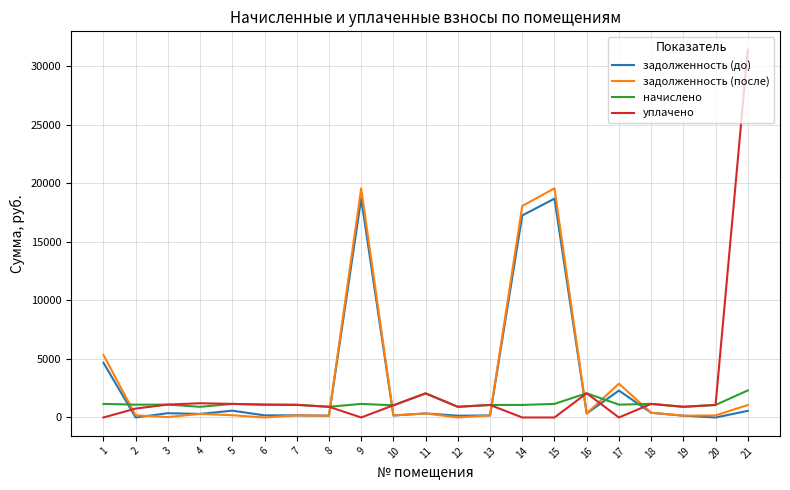

What is the difference between the highest and lowest values at 20?

1071.7